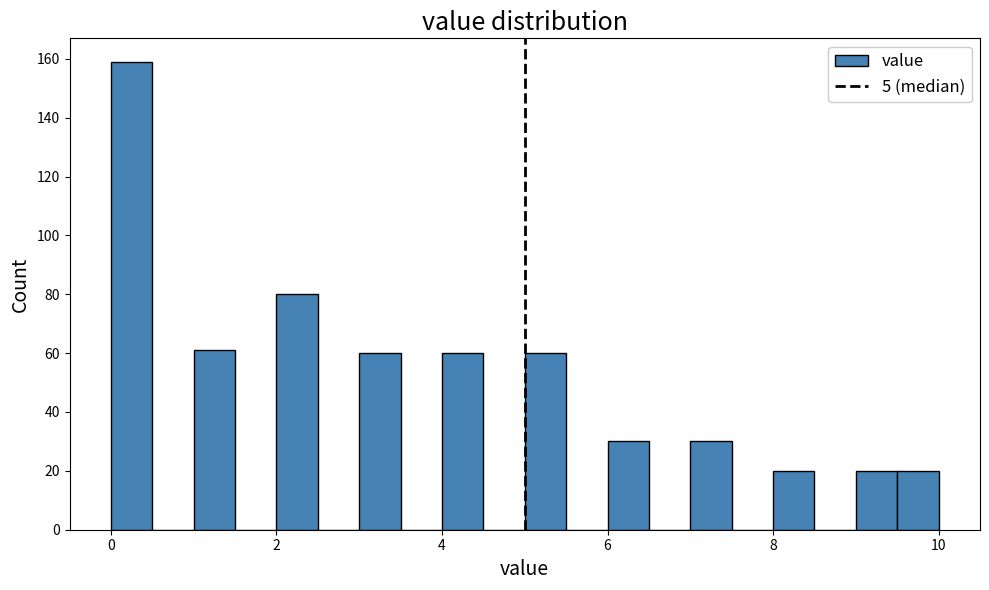

Around what value on the x-axis is the tallest bar? Give the approximate position of its centre, as read against the axis.

0.2